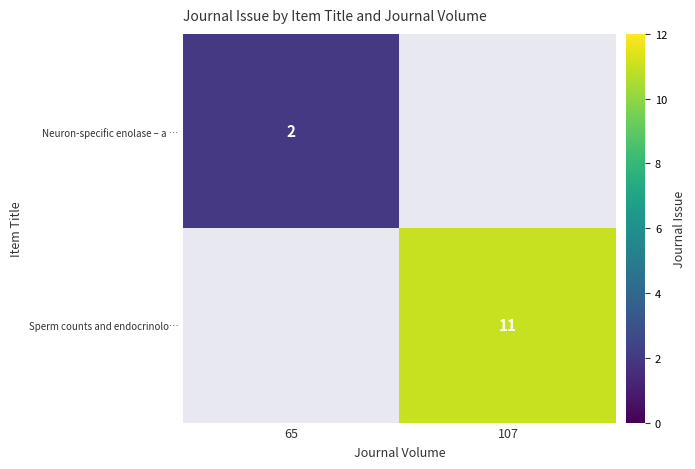

Which has a higher value, 65 or 107?

107